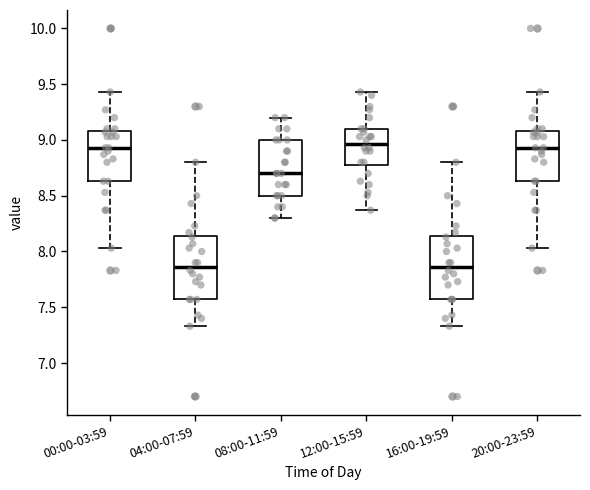

Reading left to right, transcribe this box plot: for each box, give where its median line is, the range the box spans, and where its two whiskers end, as read against the y-axis. The values are not printed on the chart, so give them approximately, as read against the axis.

00:00-03:59: median 8.95, box 8.65 to 9.10, whiskers 8.05 to 9.45
04:00-07:59: median 7.85, box 7.55 to 8.15, whiskers 7.35 to 8.80
08:00-11:59: median 8.70, box 8.50 to 9.00, whiskers 8.30 to 9.20
12:00-15:59: median 8.95, box 8.80 to 9.10, whiskers 8.35 to 9.45
16:00-19:59: median 7.85, box 7.55 to 8.15, whiskers 7.35 to 8.80
20:00-23:59: median 8.95, box 8.65 to 9.10, whiskers 8.05 to 9.45